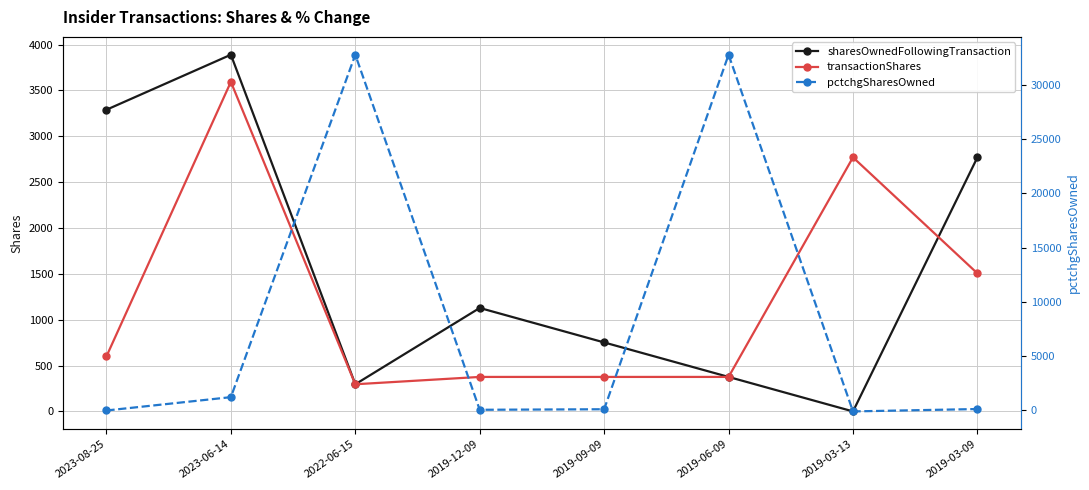

How many data points in sharesOwnedFollowingTransaction are above 1128?

3